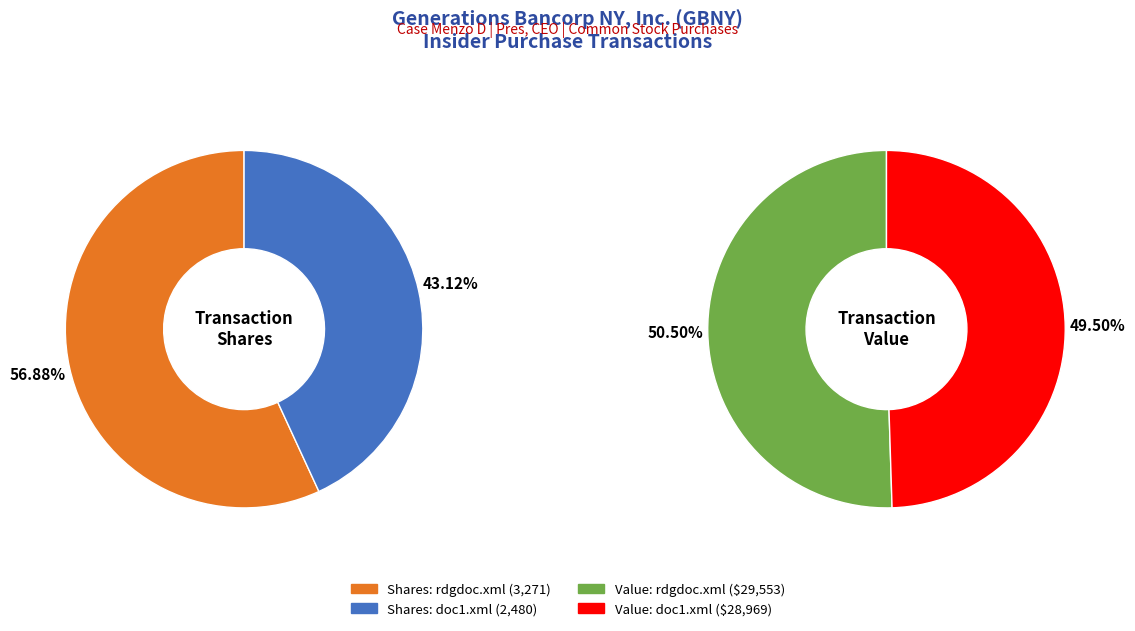

Which series has the largest range (max minus min)?

transactionShares